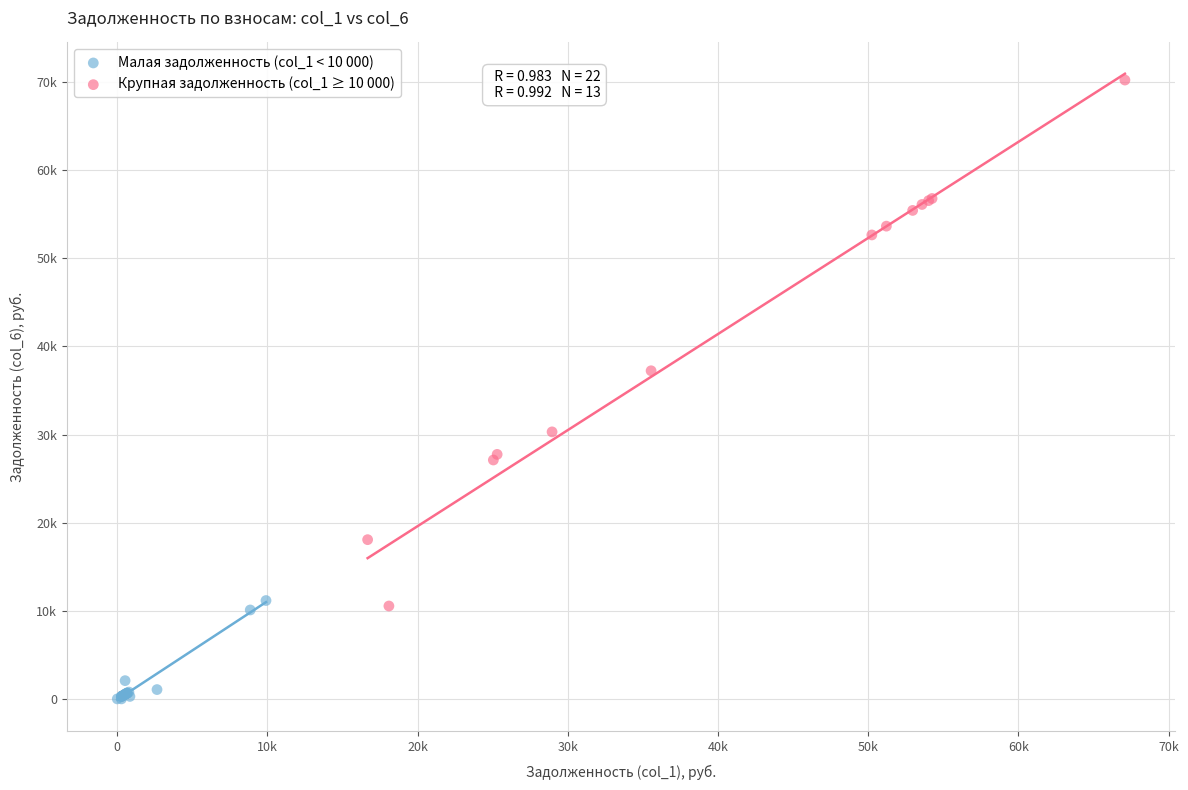

What are all the series names shown in the legend?

Малая задолженность (col_1 < 10 000), Крупная задолженность (col_1 ≥ 10 000)